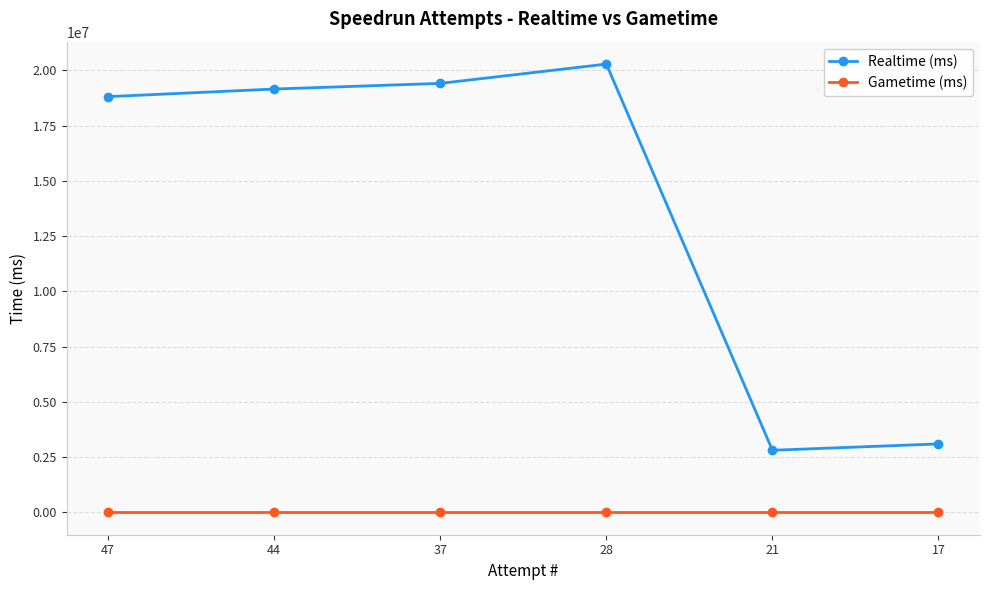

Rank the series at 44 from lowest to highest value.

Gametime (ms), Realtime (ms)